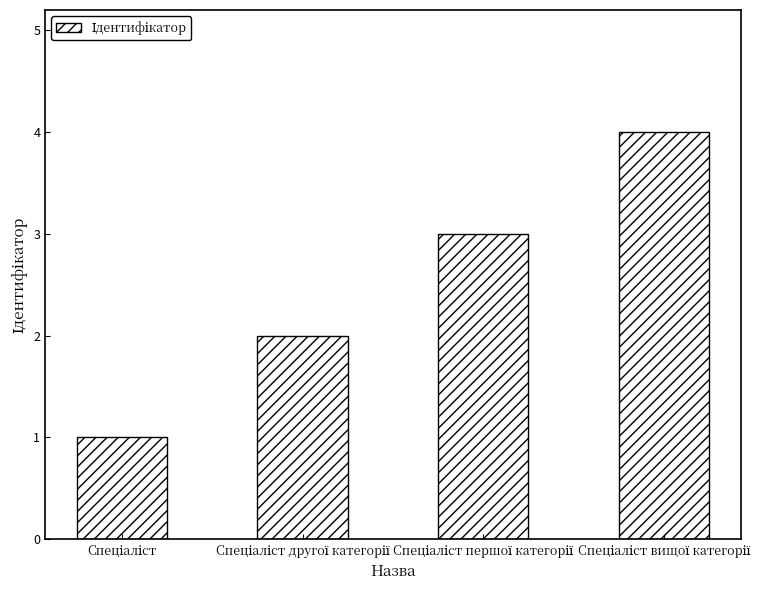

What is the maximum value shown in the chart?

4